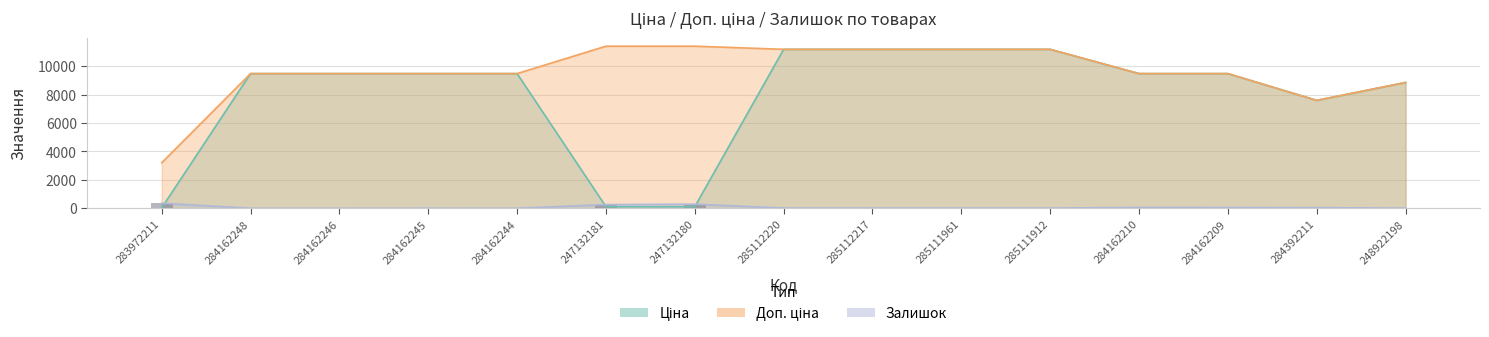

At which category does the chart reach its minimum across all series?

284162248